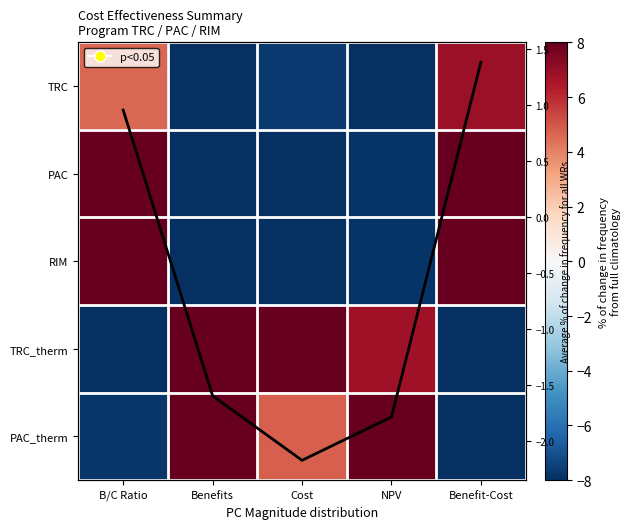

What is the difference between the second highest and minimum values in the RIM series?

16.0